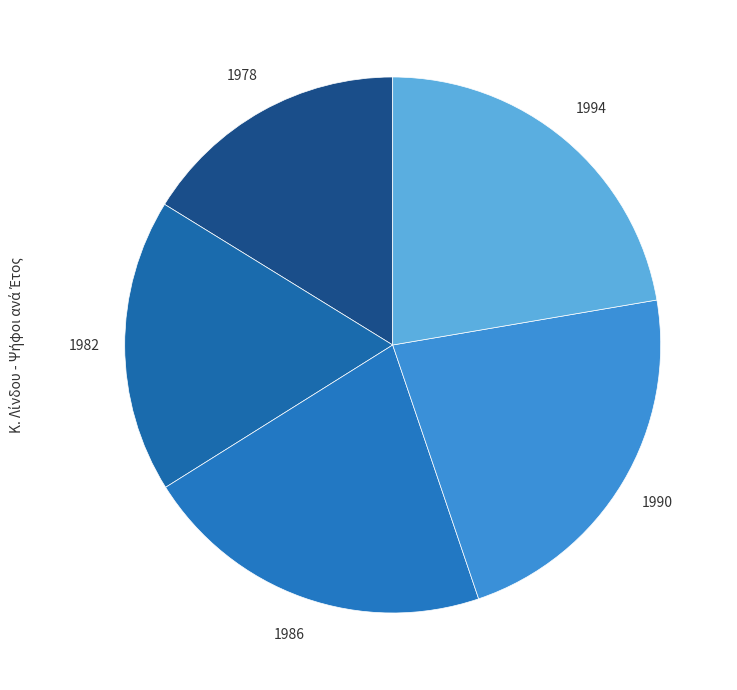

Which category has the smallest portion of the pie?

1978